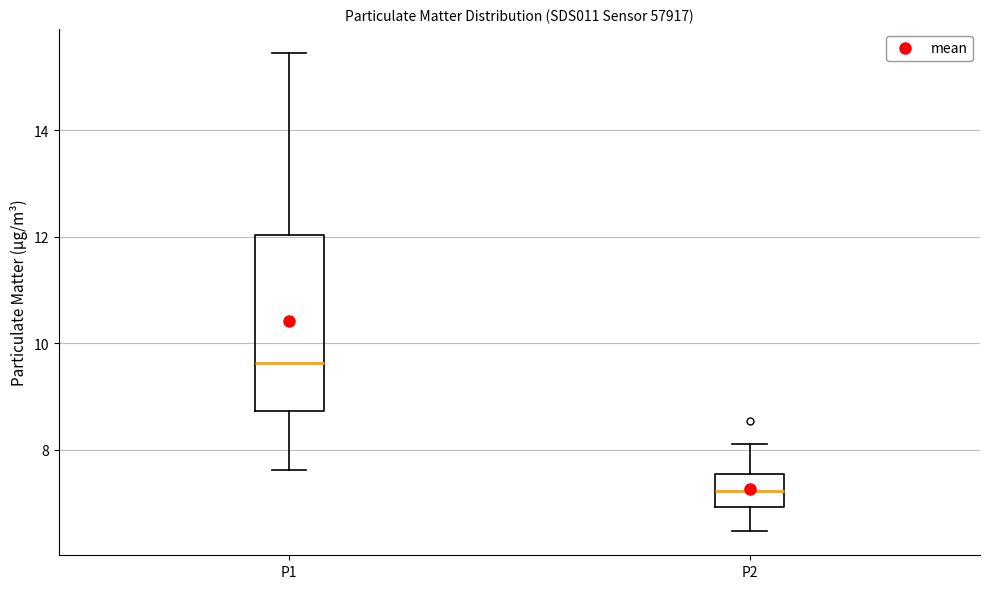

Which box's median line is the highest?

P1